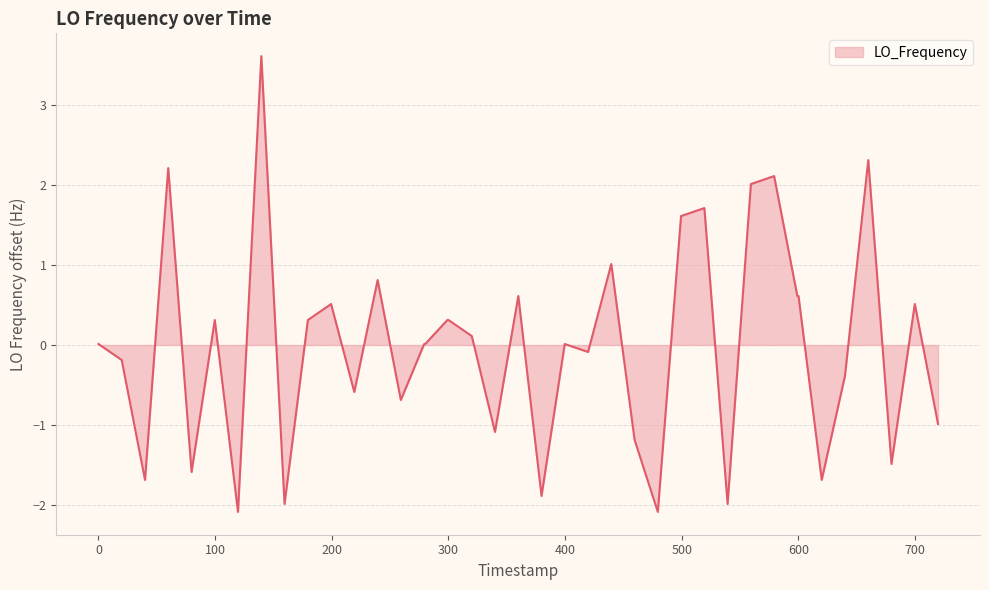

What is the difference between the maximum and minimum values?

5.7